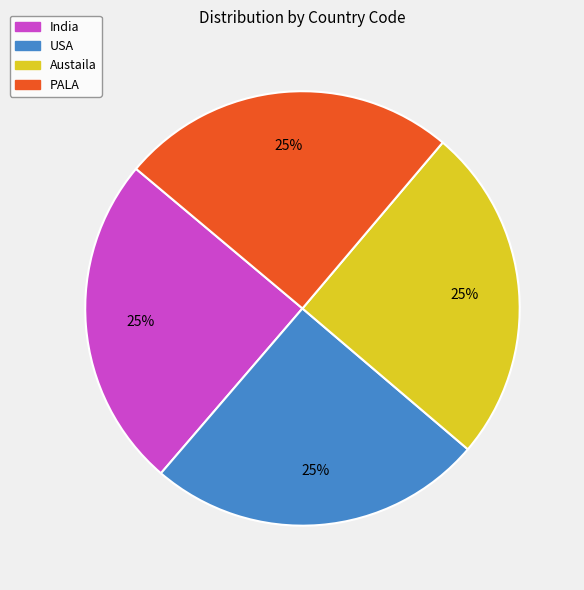

Does India account for over 50% of the chart?

No